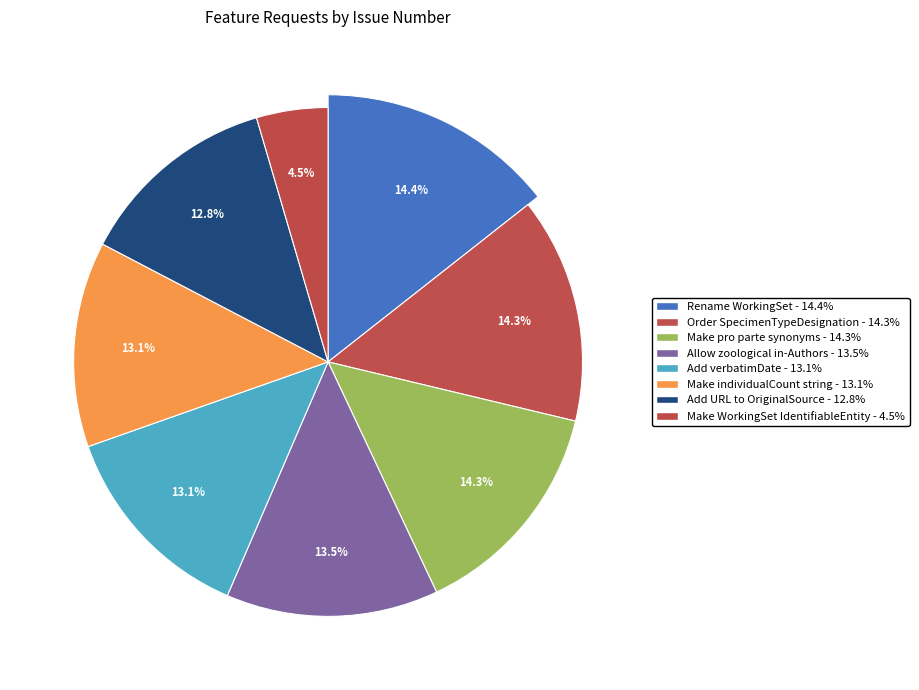

To the nearest percent, what is the average slice percentage?

12%